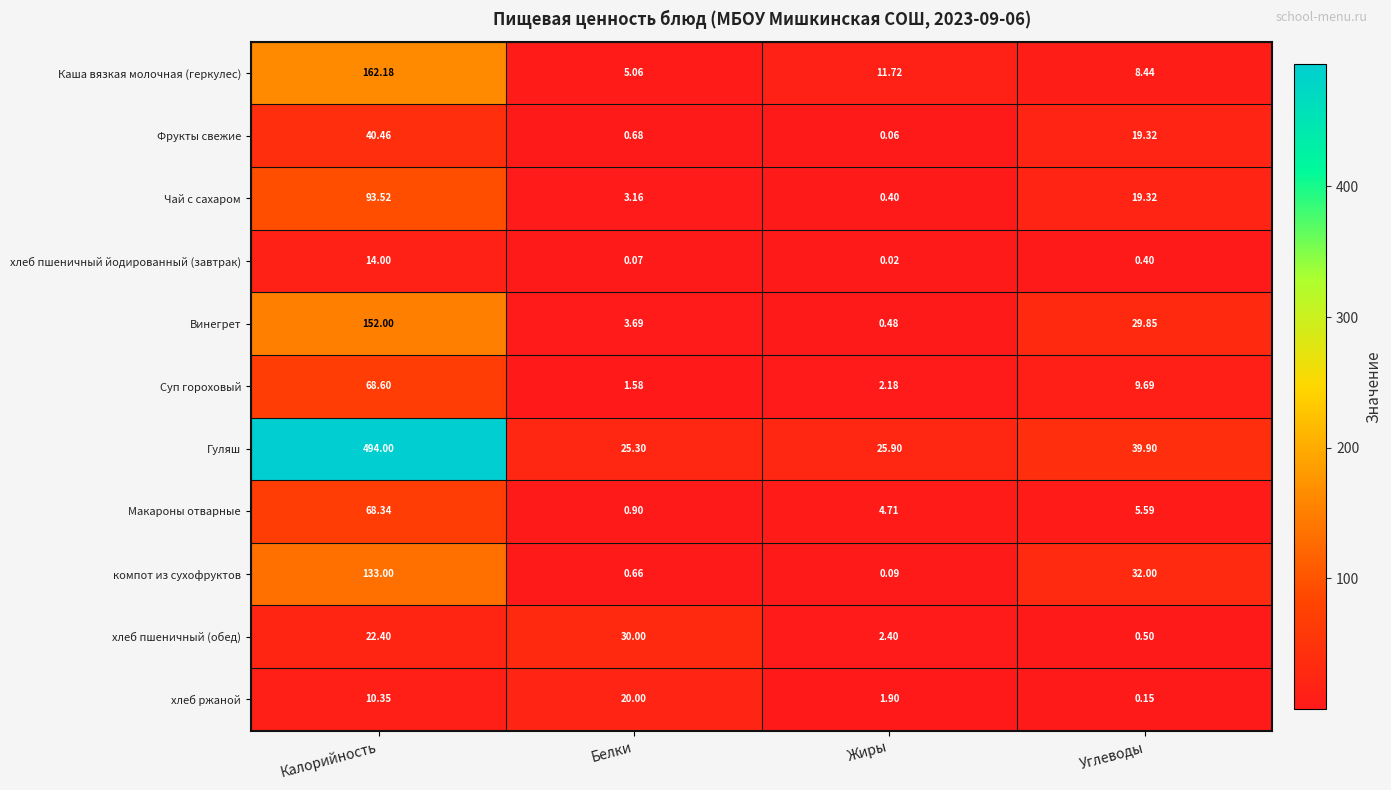

Which series has the widest spread of values?

Гуляш